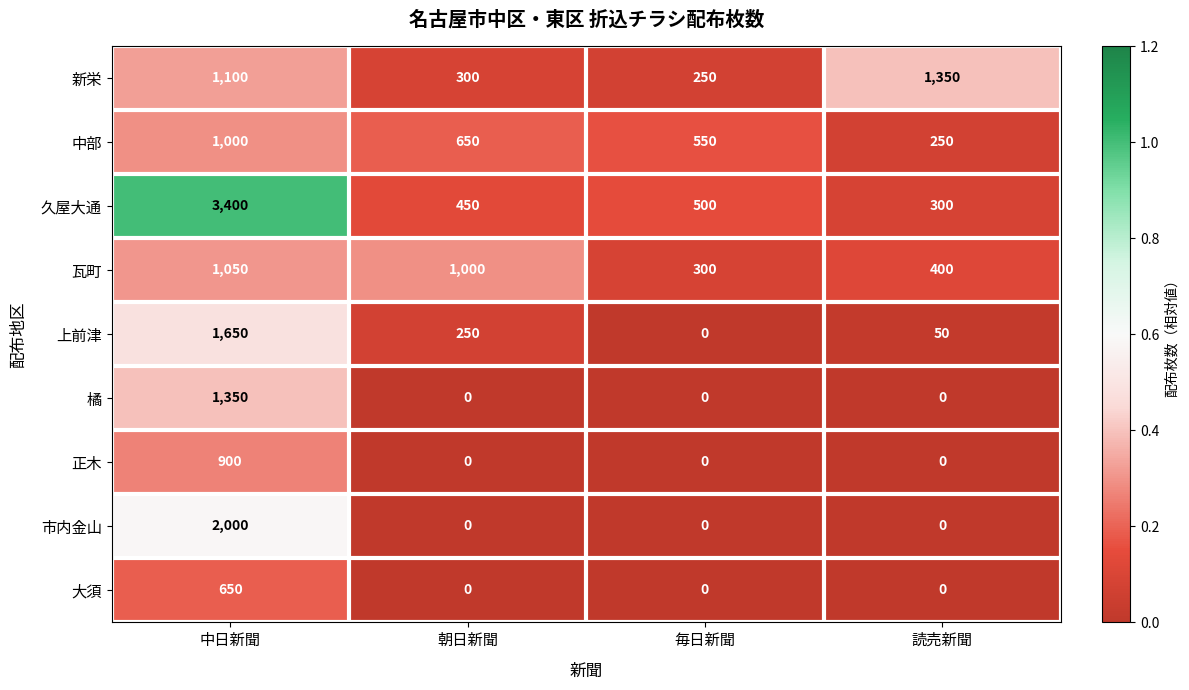

What is the approximate value of 正木 at 中日新聞?

900